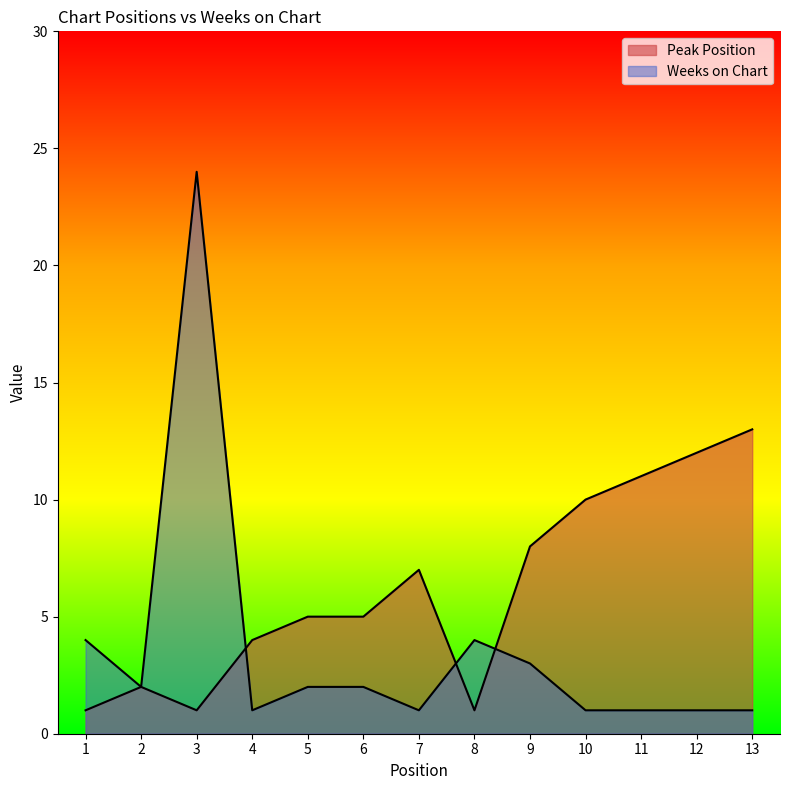

What are all the series names shown in the legend?

Peak Position, Weeks on Chart